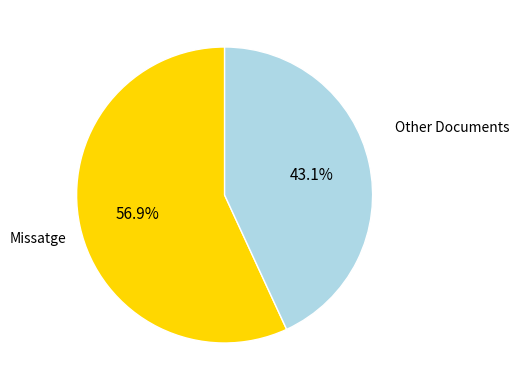

Do Other Documents and Missatge together represent more than half of the pie?

Yes